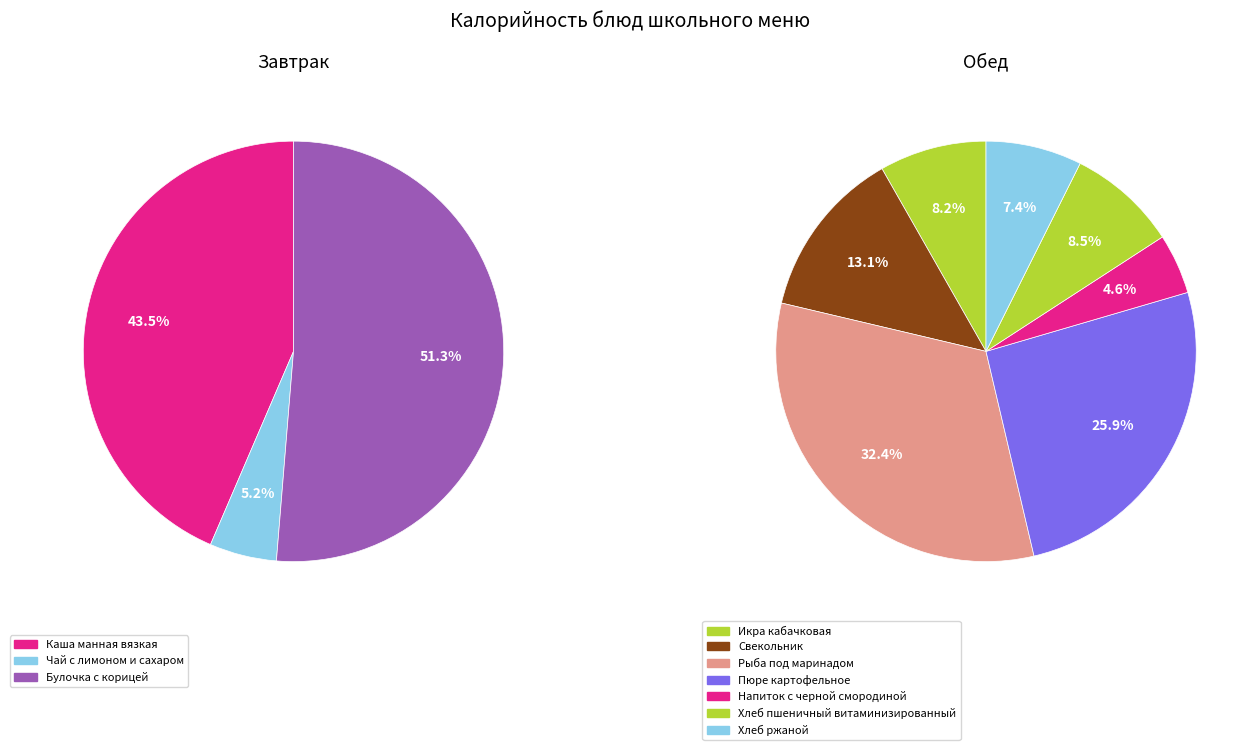

How many segments does this pie chart have?

10